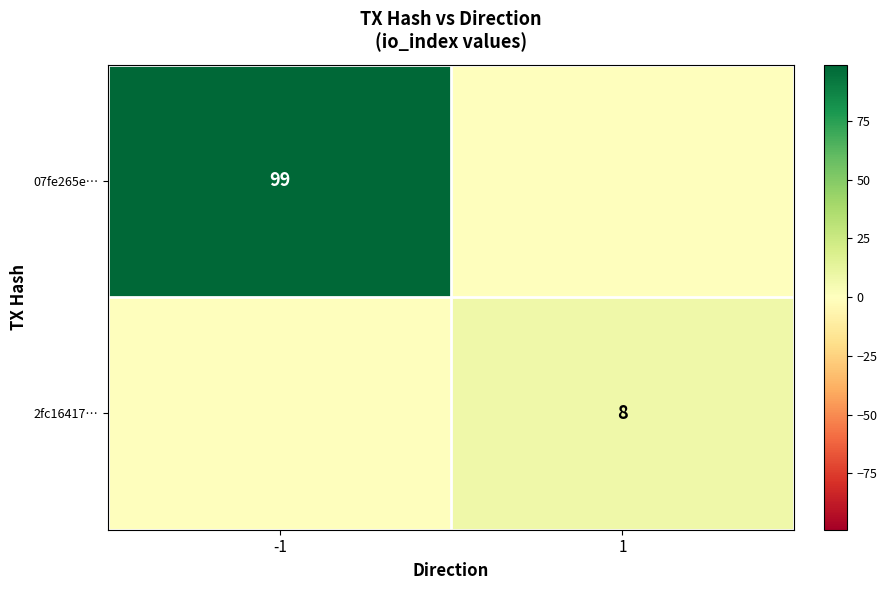

Is it true that 2fc16417… equals 8 at 1?

True